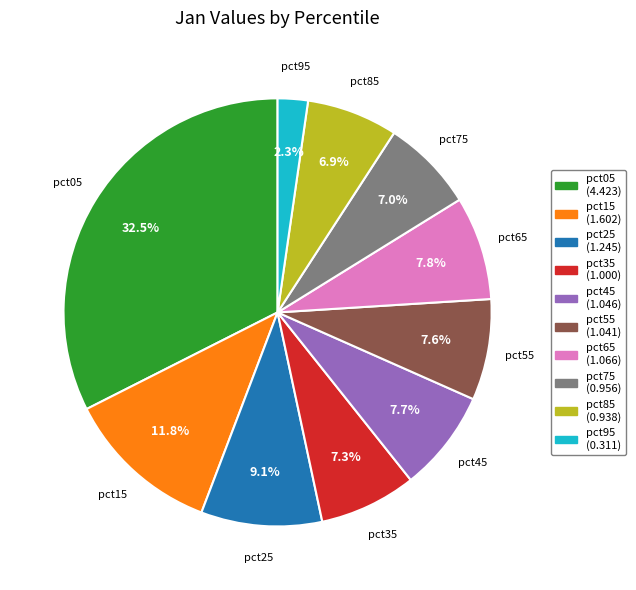

Which category has the smallest portion of the pie?

pct95